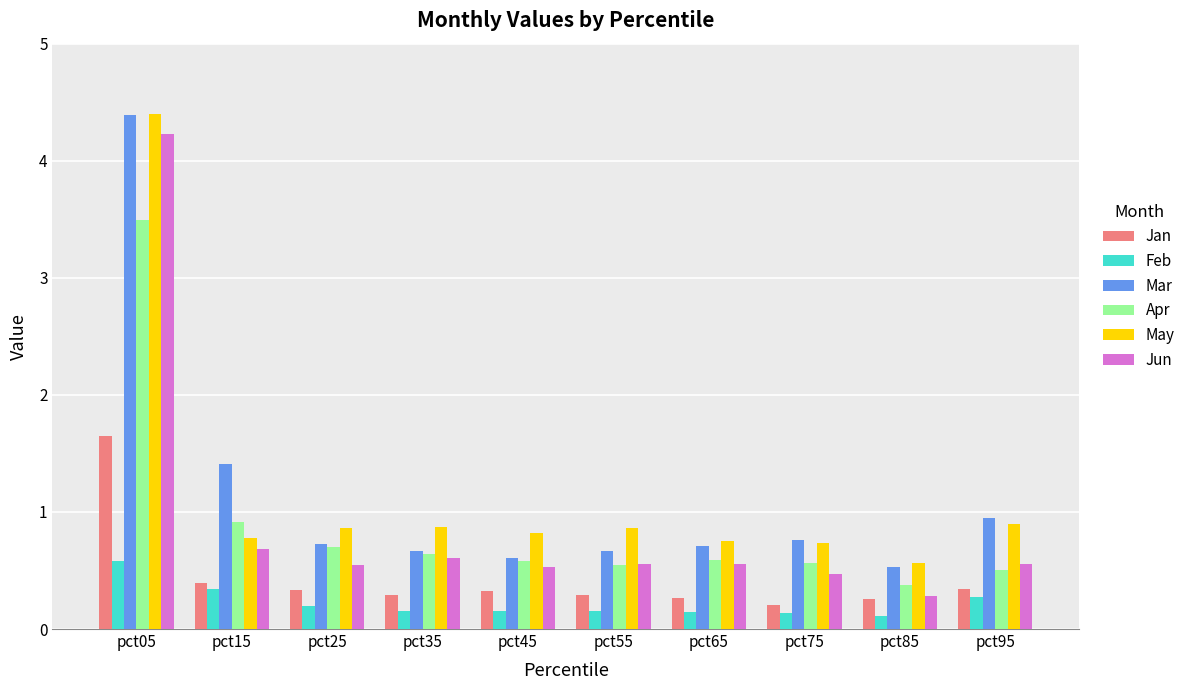

Which series has the largest range (max minus min)?

Jun